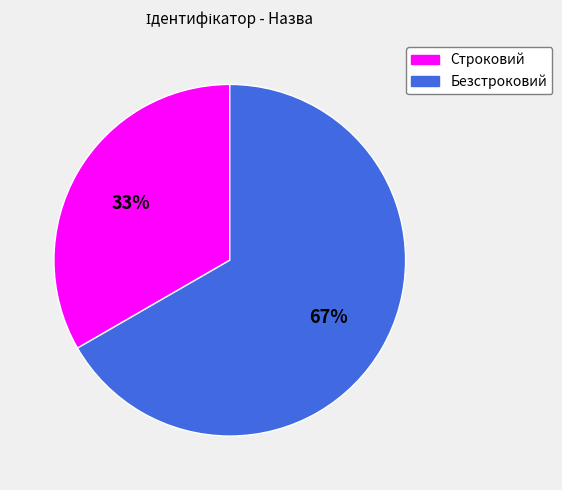

Which slice represents more than half of the pie?

Безстроковий